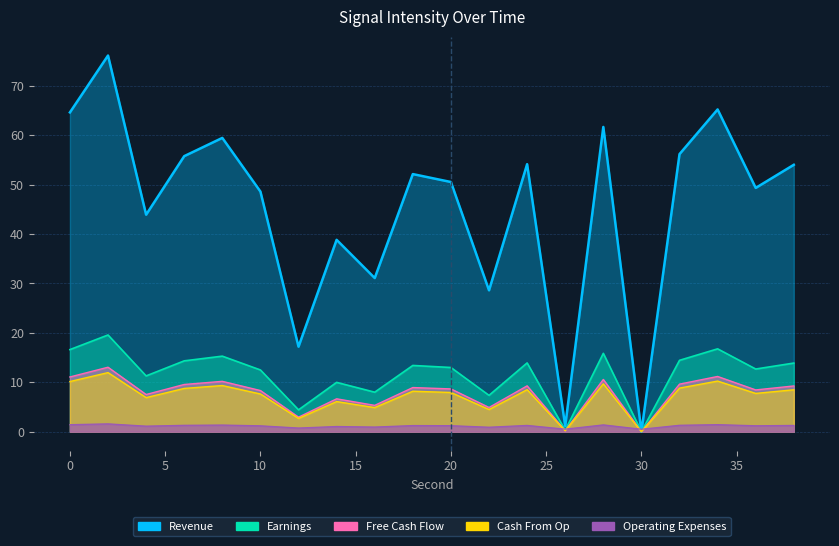

What is the ratio of the value at 12 to the value at 26?

15.0